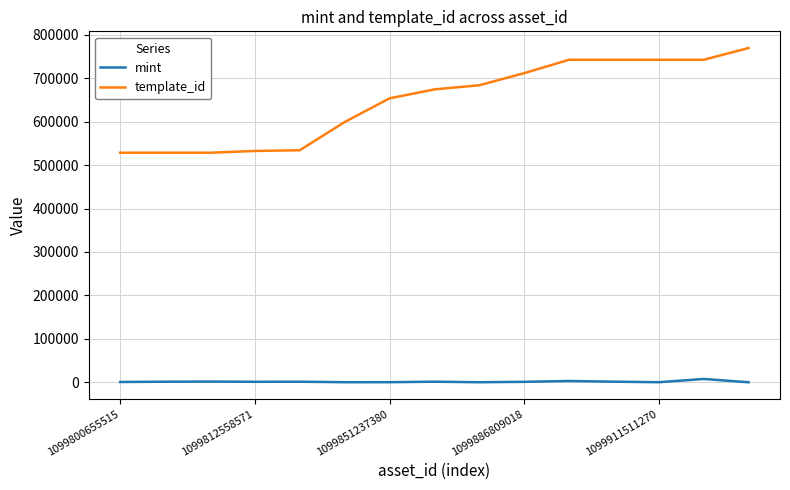

Which series has the largest total across all categories?

template_id